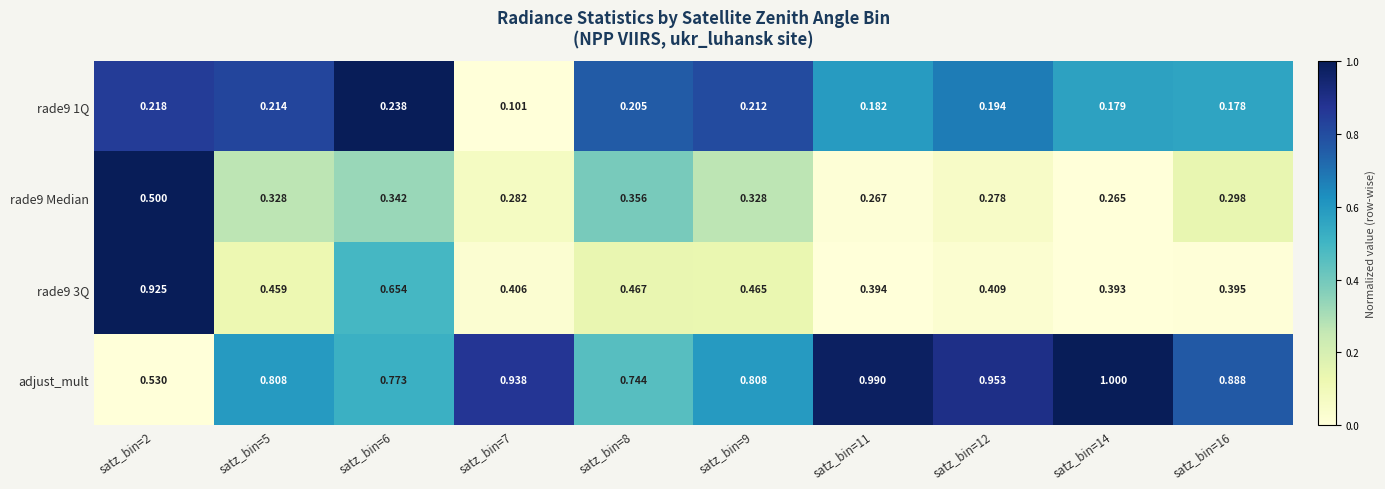

How many data points does each series have?

10